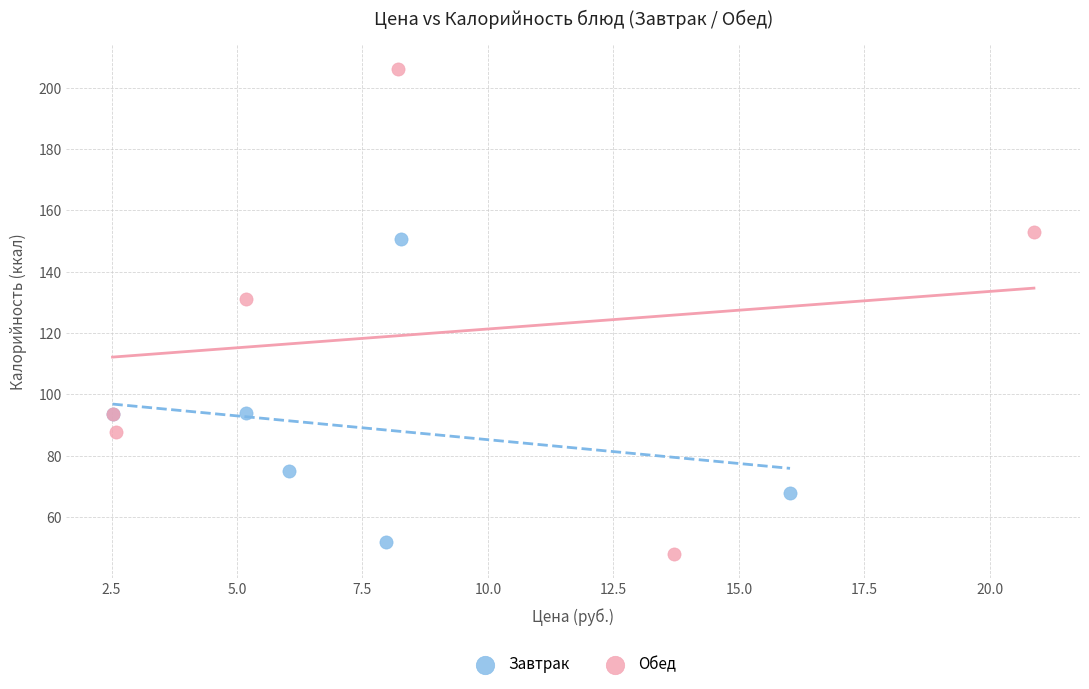

What are all the series names shown in the legend?

Завтрак, Обед